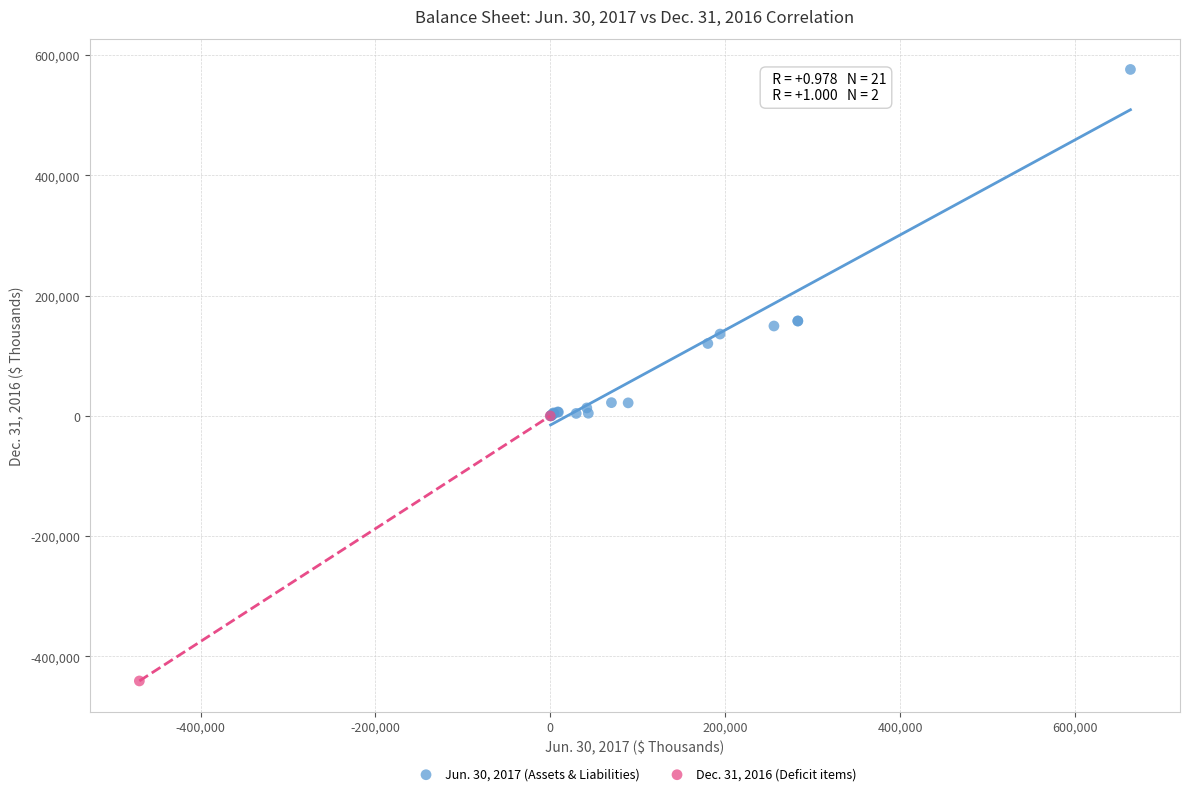

What are all the series names shown in the legend?

Jun. 30, 2017 (Assets & Liabilities), Dec. 31, 2016 (Deficit items)